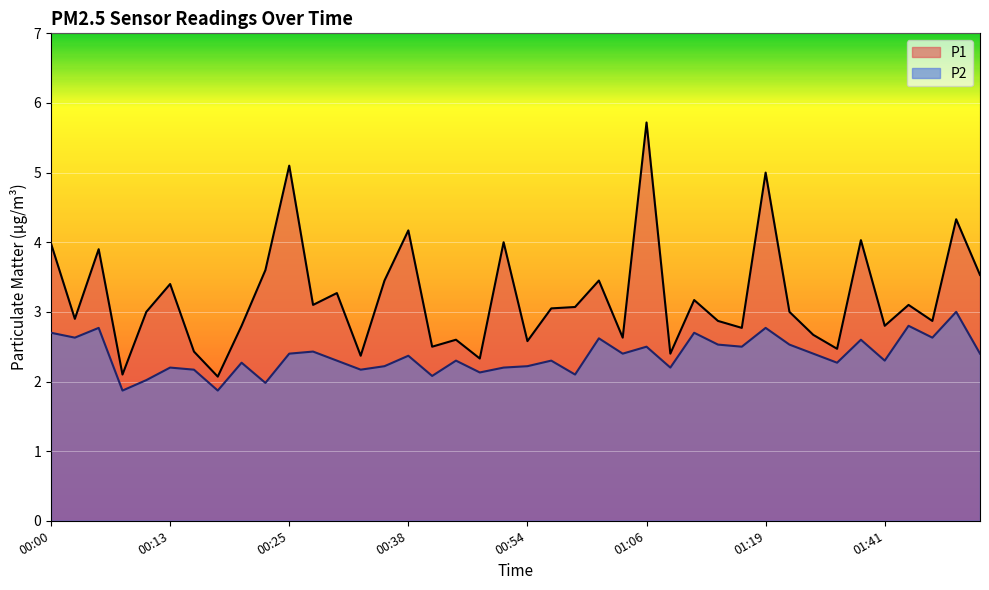

Between 01:27 and 00:51, which is larger?

00:51